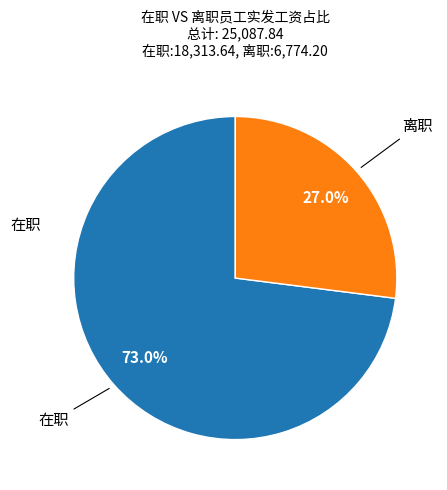

Is there any slice that represents more than half of the pie?

Yes